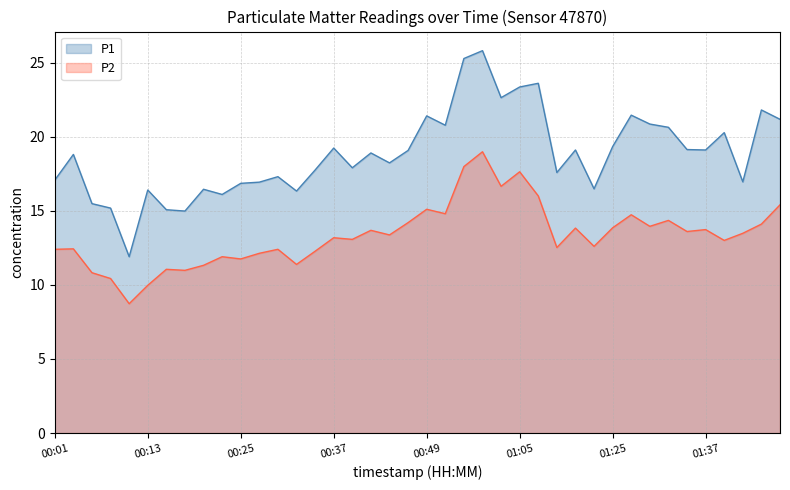

How many data points in P2 are less than 13?

17